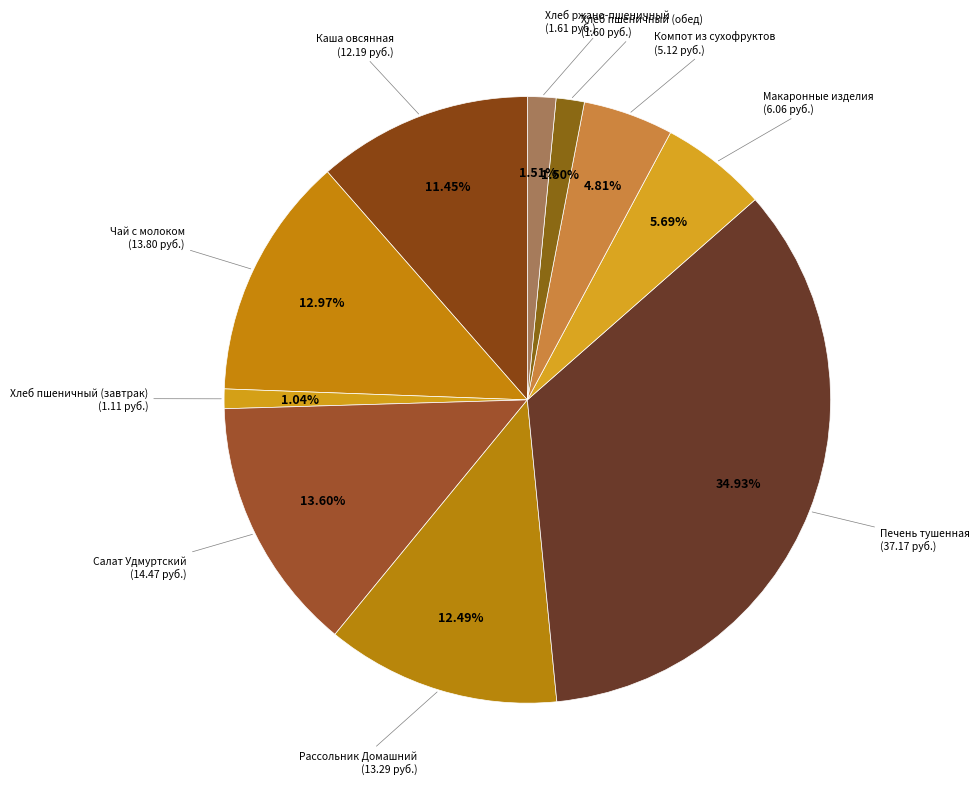

What is the largest slice in the pie chart?

Печень тушенная